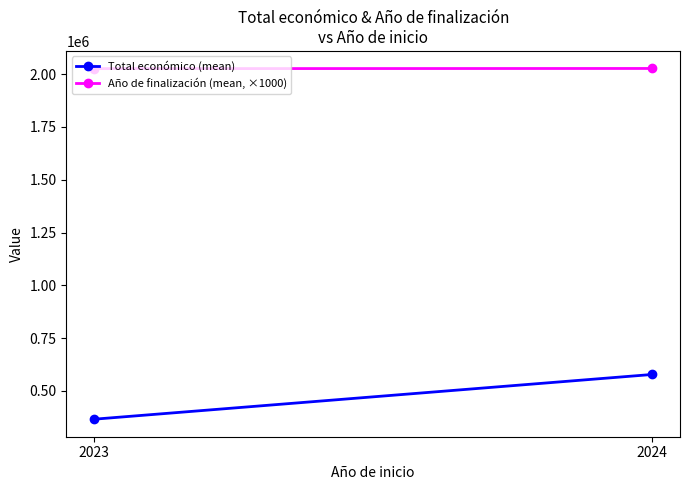

Does the chart have visible grid lines?

No